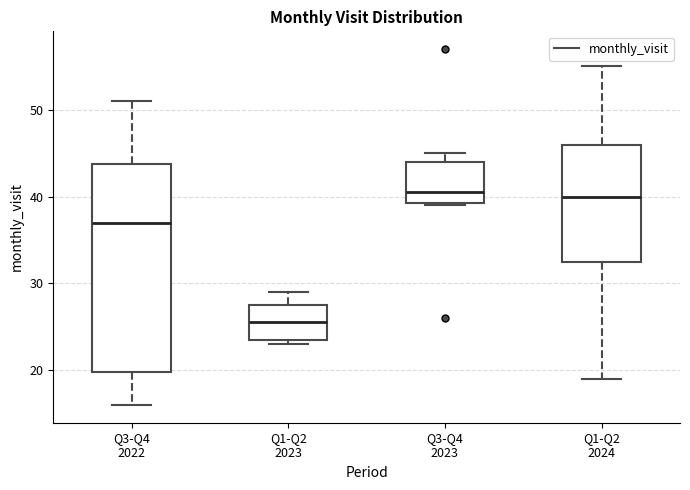

Where is the lower edge of the box for Q3-Q4 2023 on the y-axis? The values are not printed on the chart, so give them approximately, as read against the axis.

39